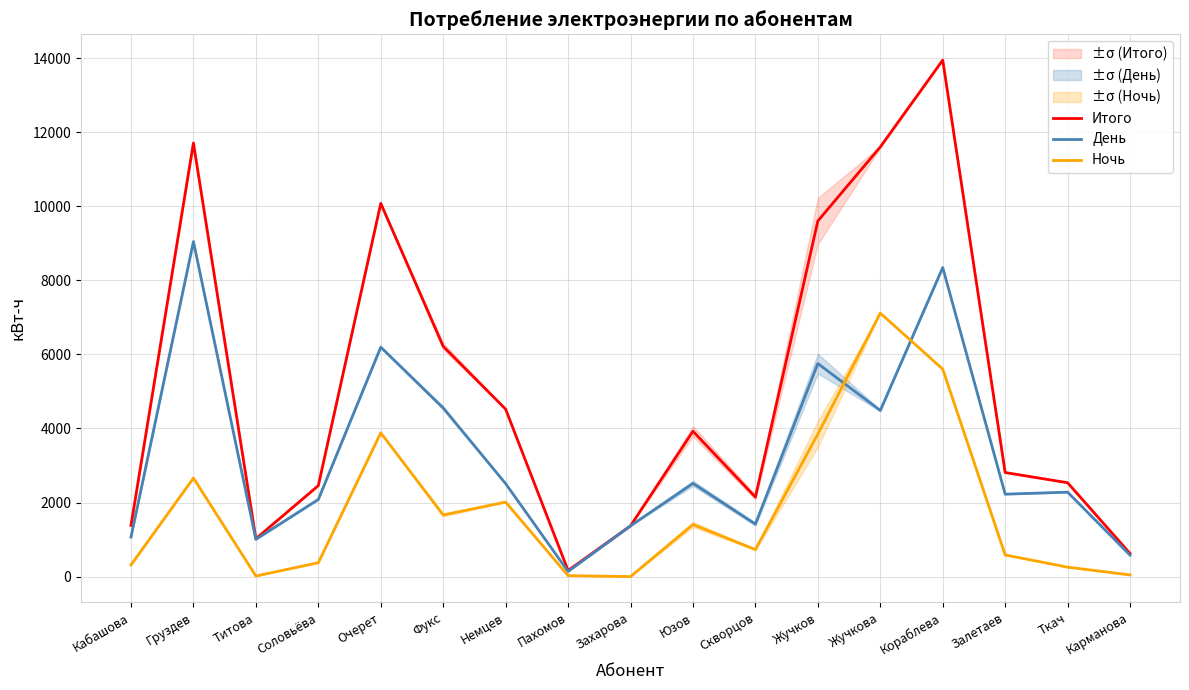

What is the spread (max minus min) of values at Юзов?

2518.1